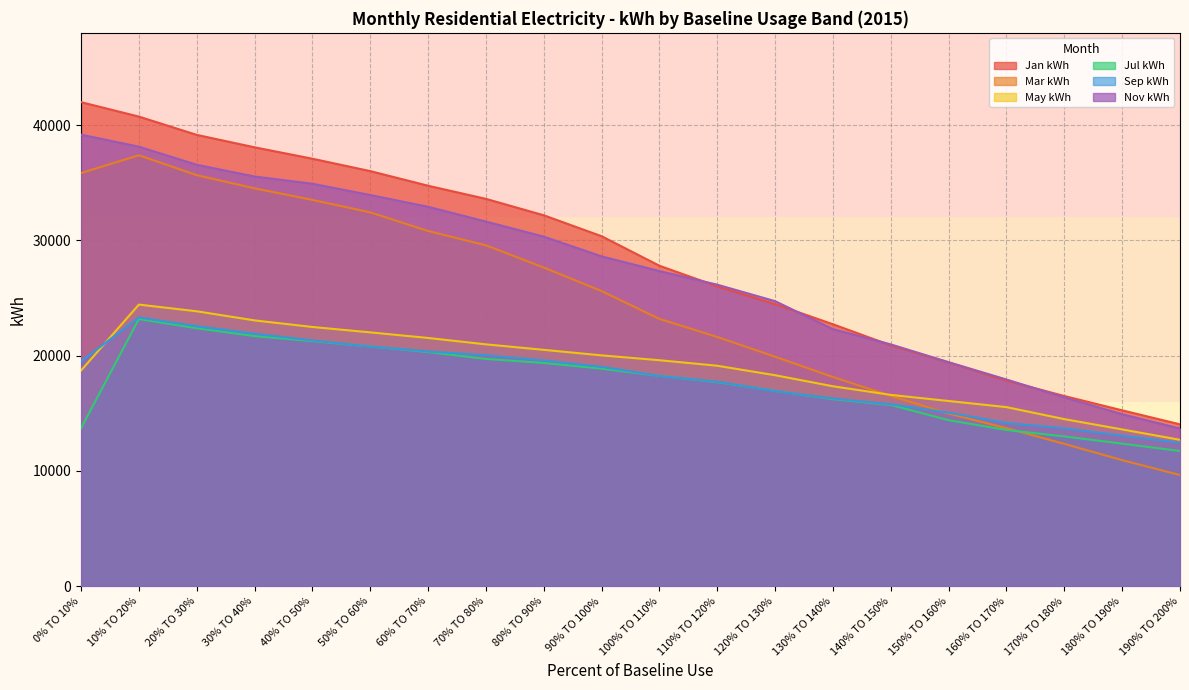

Reading left to right, extract all data points from this chart.

Jan kWh: 41990	40736	39150	38072	37081	36007	34737	33599	32176	30360	27798	26011	24471	22722	20893	19413	17831	16499	15255	14040
Mar kWh: 35837	37381	35657	34513	33509	32429	30813	29568	27642	25601	23184	21619	19907	18146	16507	14972	13710	12346	10936	9644
May kWh: 18708	24428	23848	23057	22487	22018	21534	20979	20503	20022	19603	19123	18301	17343	16595	16065	15534	14493	13599	12698
Jul kWh: 13698	23178	22373	21694	21262	20793	20311	19714	19365	18869	18245	17701	16942	16226	15725	14401	13550	12990	12363	11728
Sep kWh: 19506	23309	22558	21907	21317	20791	20362	20040	19587	19034	18238	17731	16924	16275	15779	15056	14159	13690	13058	12435
Nov kWh: 39169	38126	36556	35538	34912	33930	32913	31631	30324	28609	27336	26156	24726	22298	20976	19432	17931	16377	14918	13674